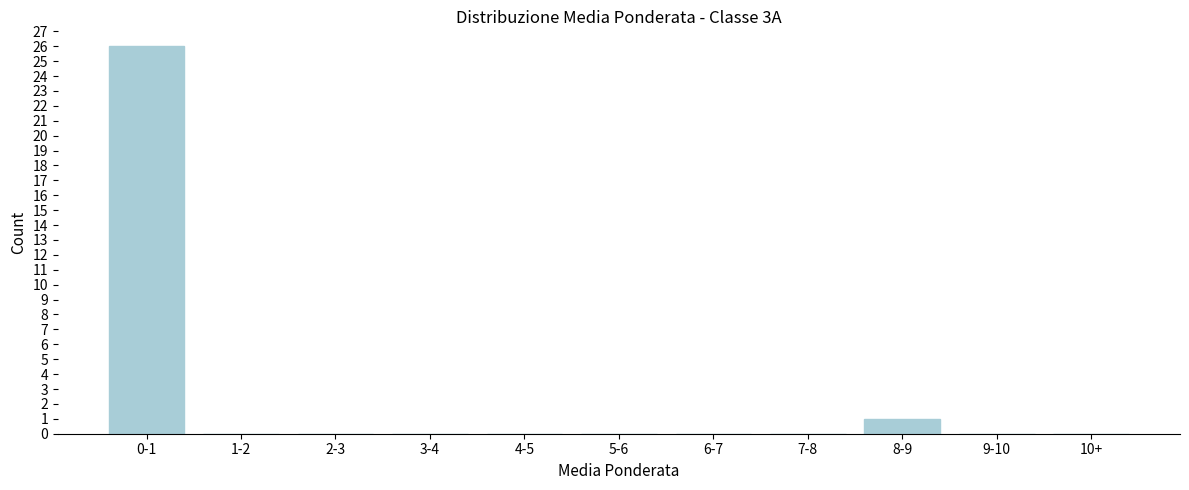

Reading left to right, extract all data points from this chart.

0-1=26	1-2=0	2-3=0	3-4=0	4-5=0	5-6=0	6-7=0	7-8=0	8-9=1	9-10=0	10+=0